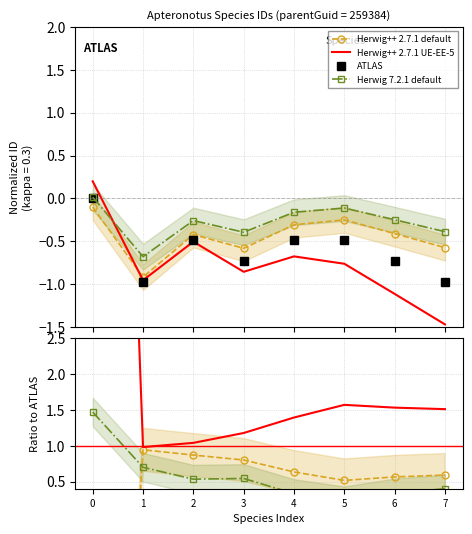

Which has a higher value, 2 or 7?

2